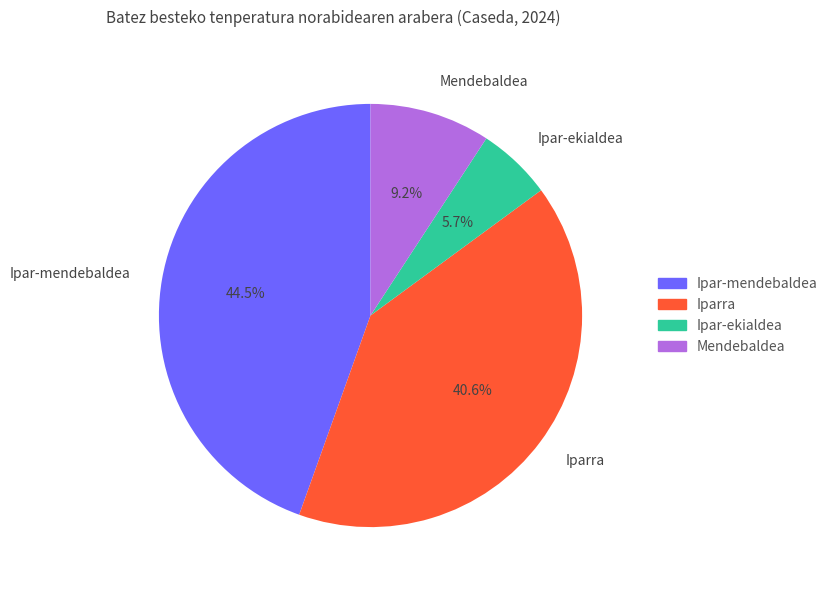

Is there a majority slice in this chart?

No